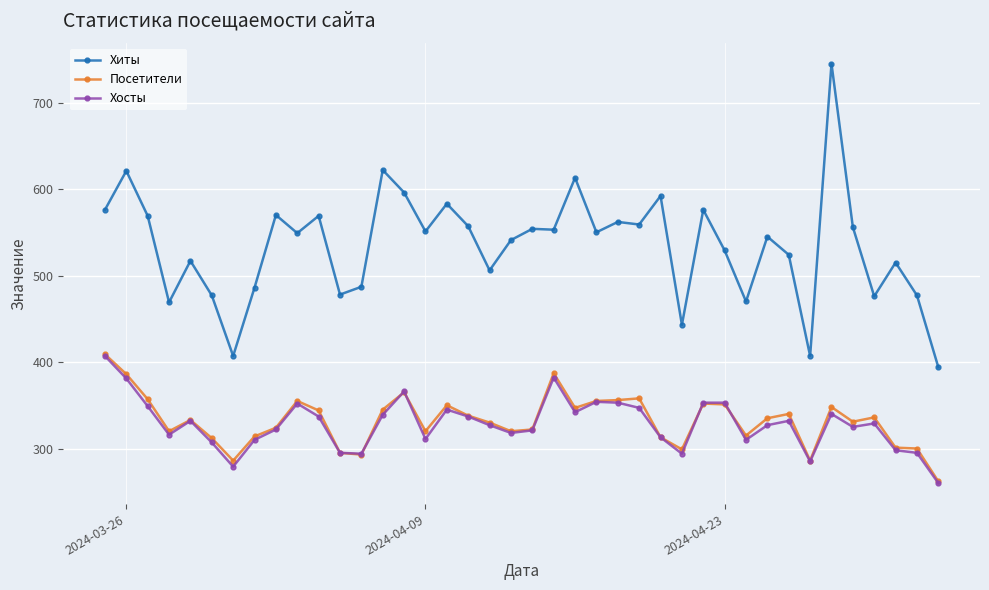

True or false: Посетители and Хиты cross at least once.

False